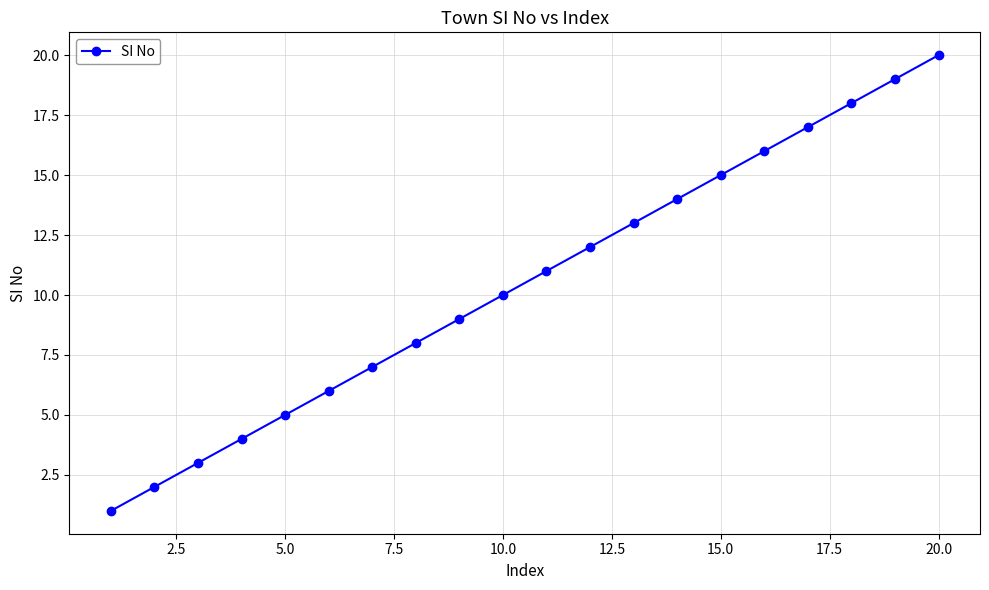

What is the maximum value shown in the chart?

20